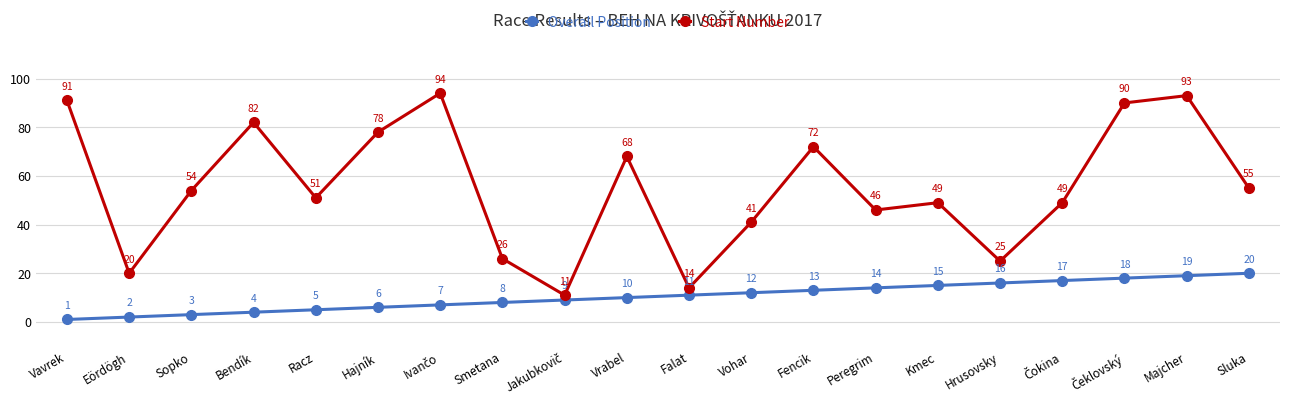

What is the value of the Overall Position point at the 5th from the left?

5